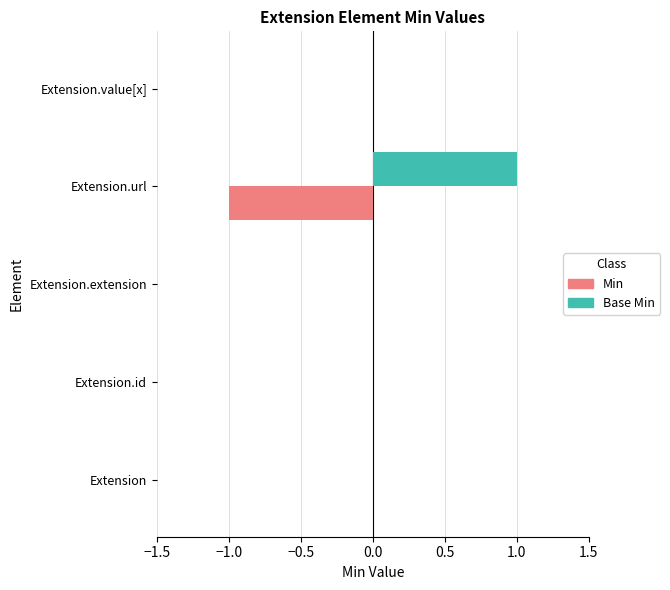

How many data points does each series have?

5